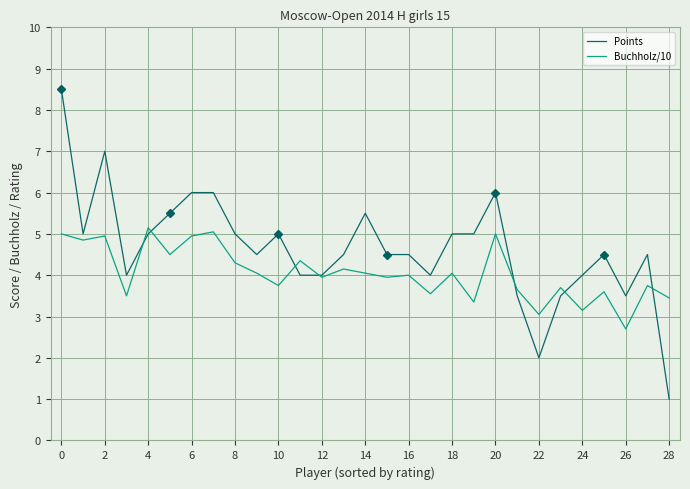

List the series in order of their overall mean, highest first.

Points, Buchholz/10